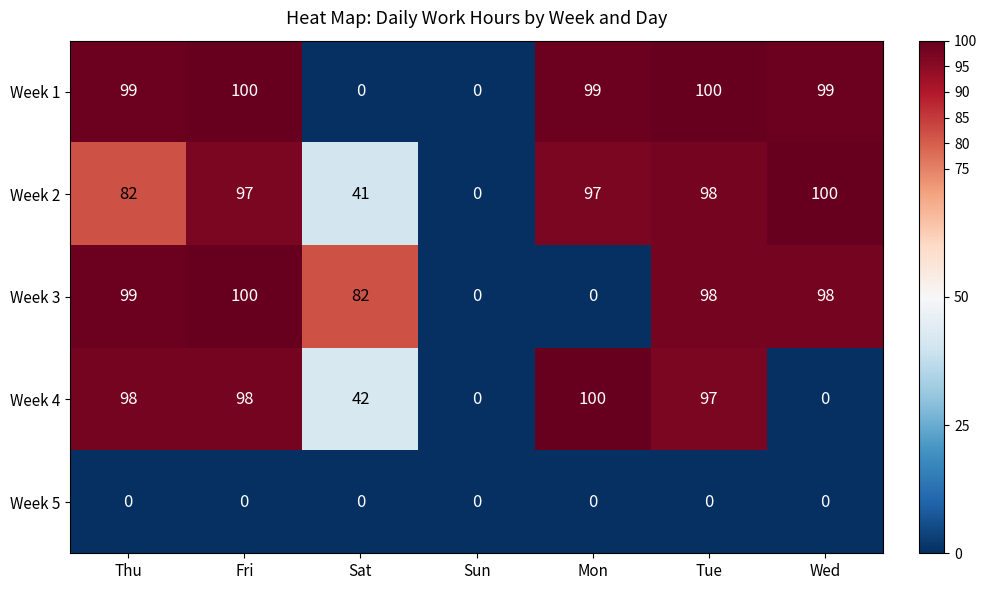

The Week 3 series shows 98 at Wed. True or false?

True